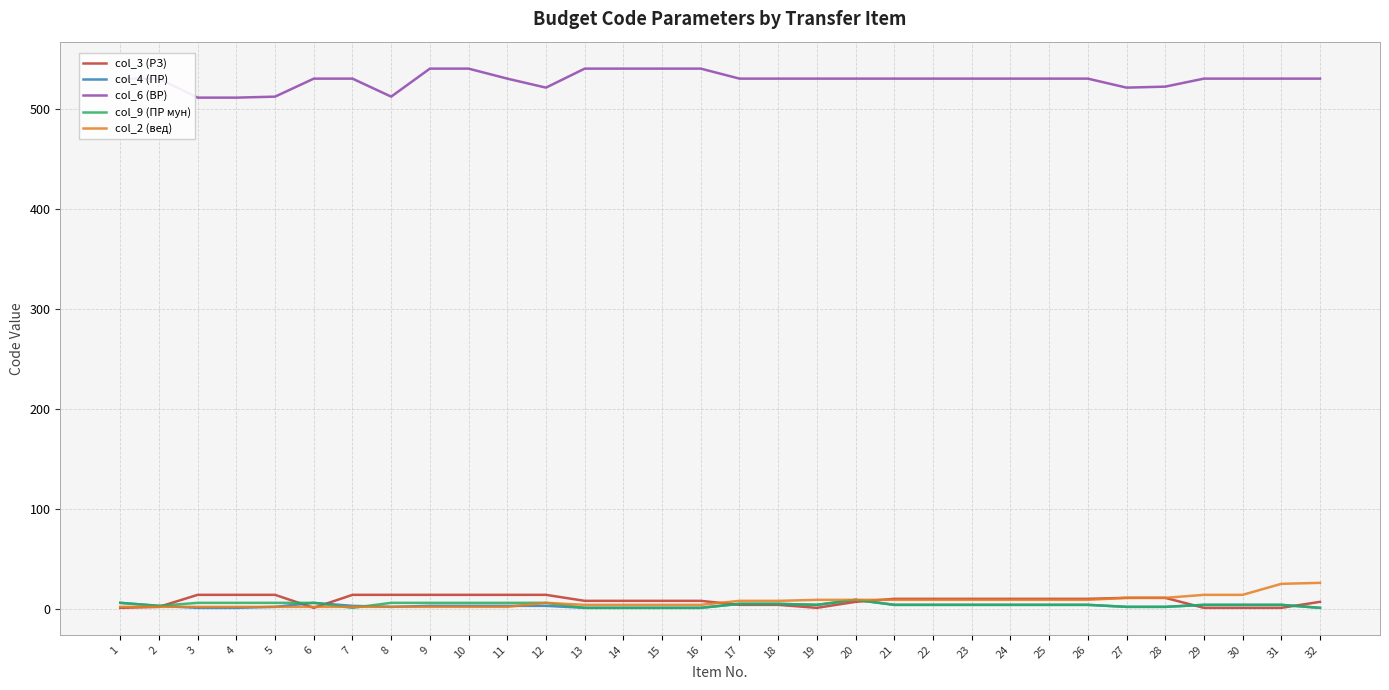

The col_6 (ВР) series shows 733 at 29. True or false?

False